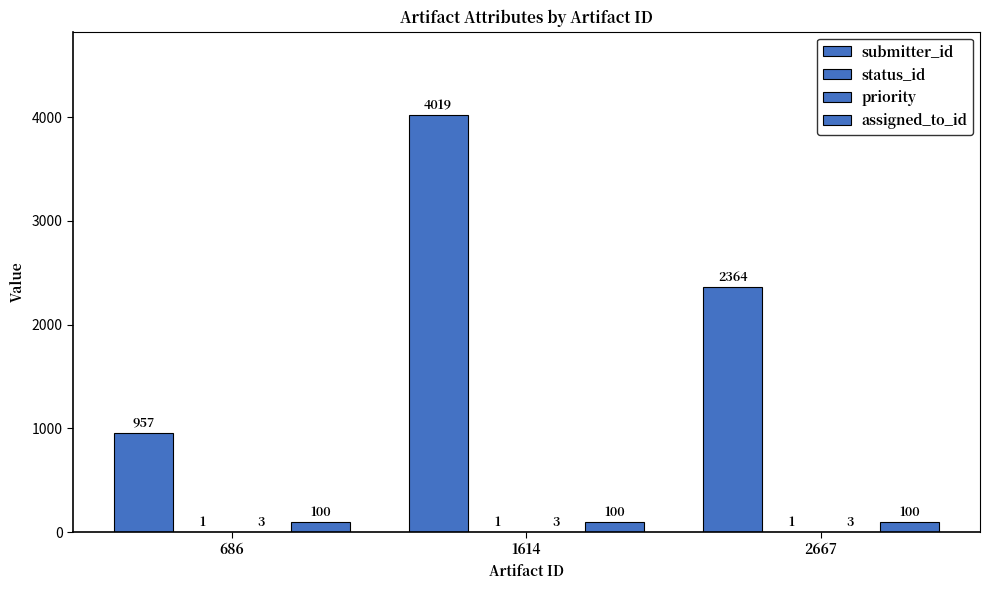

What is the value of the priority bar at the 3rd from the left?

3